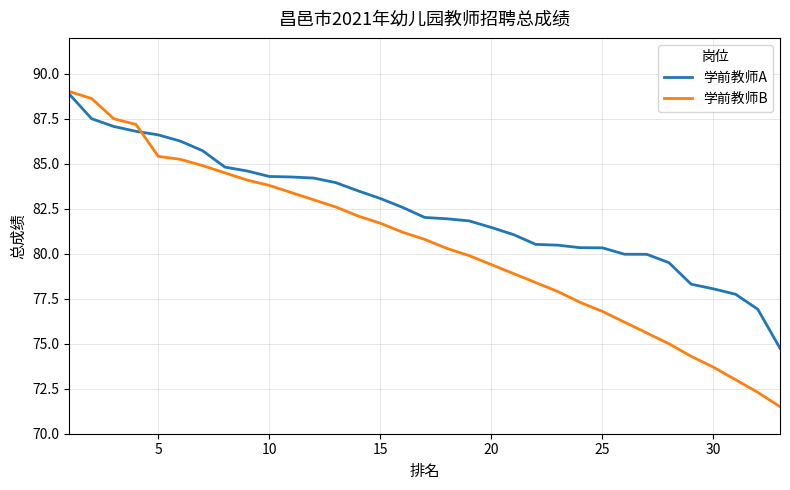

Which series has the widest spread of values?

学前教师B